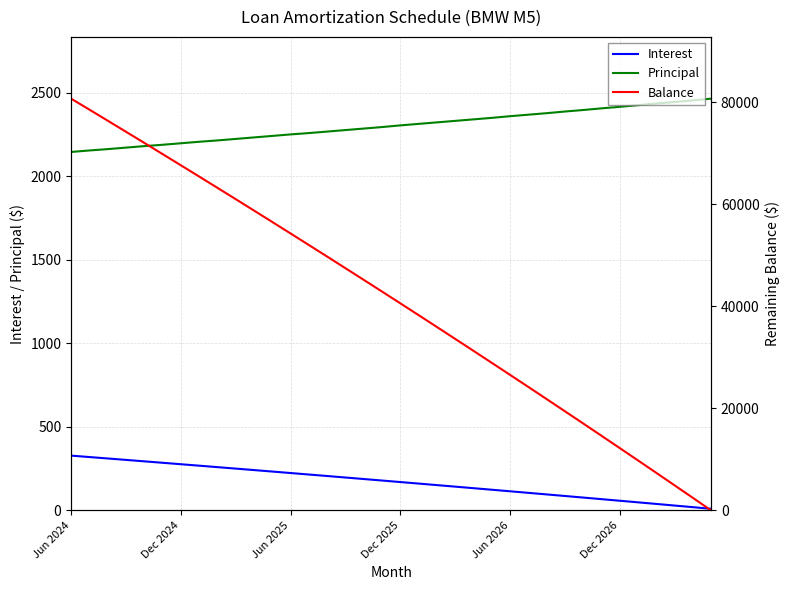

At which category does the chart reach its minimum across all series?

35